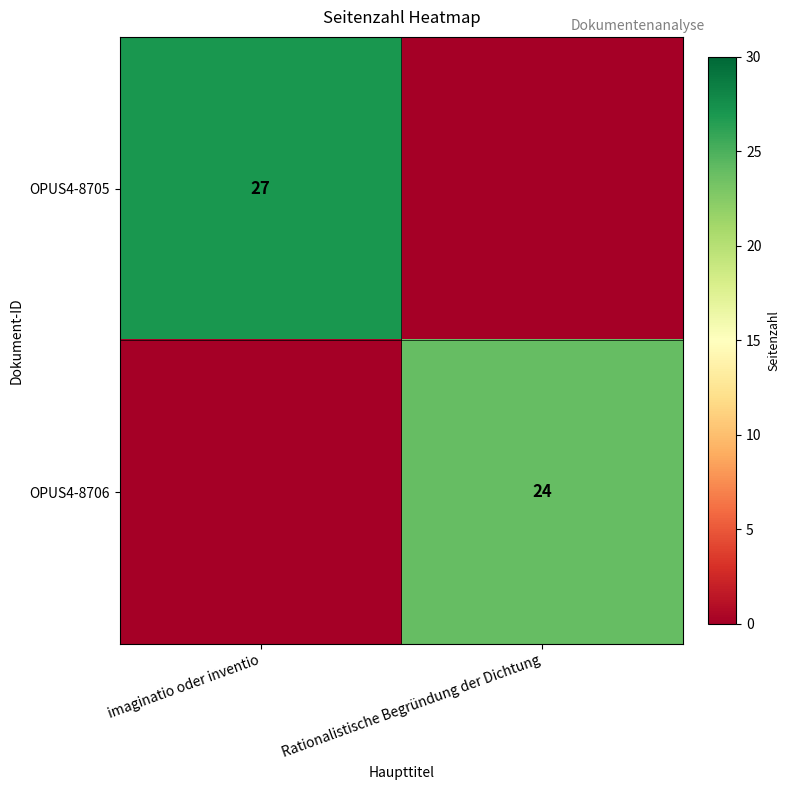

True or false: OPUS4-8706 has a value of 24 at Rationalistische Begründung der Dichtung.

True